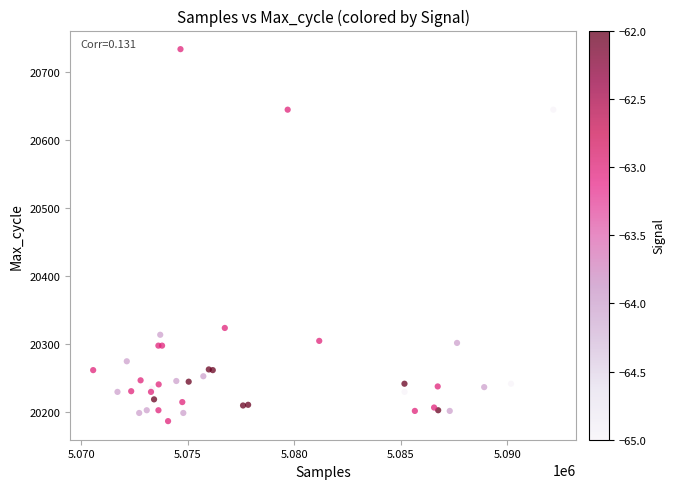

What Y value in the scatter plot is closest to 20460?

20324